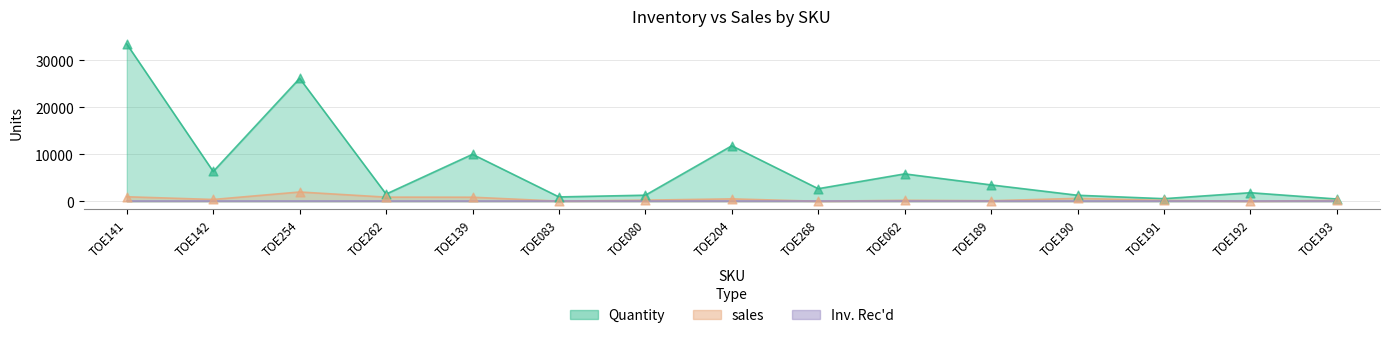

Which series has the largest Y range (max minus min)?

Quantity